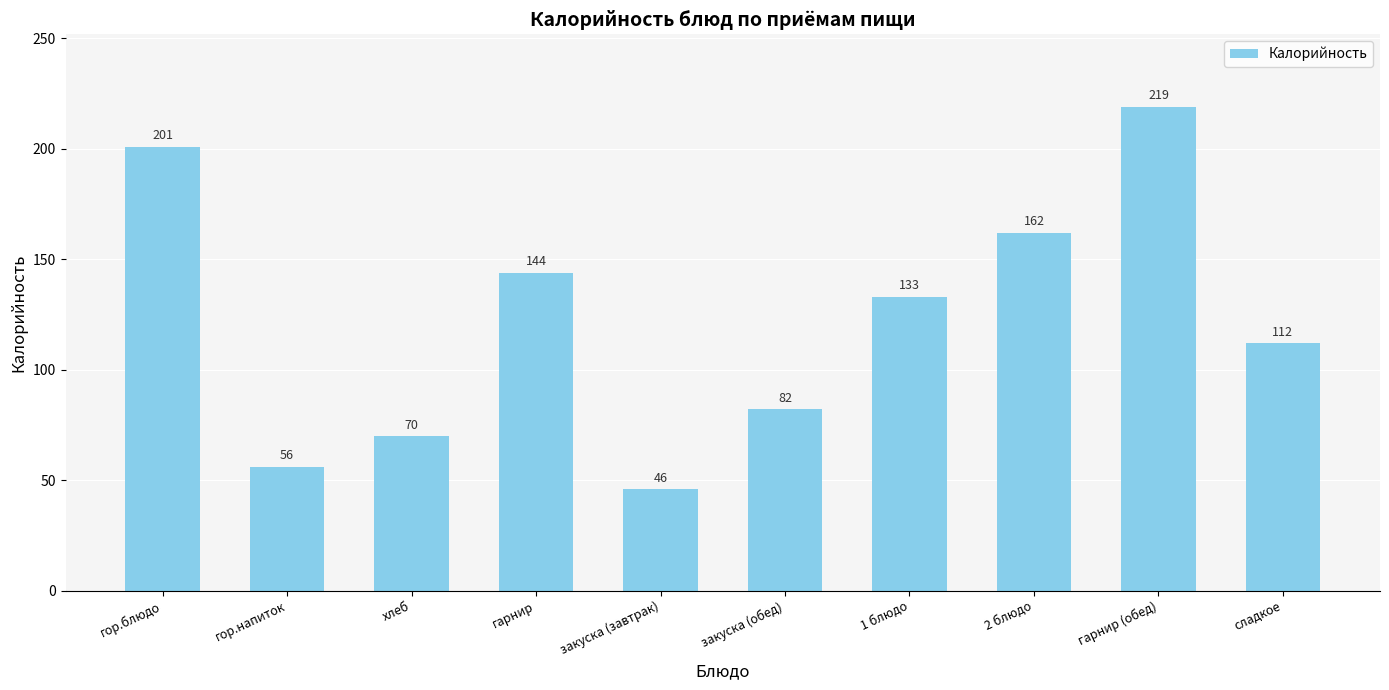

What is the change in value from хлеб to сладкое?

+42